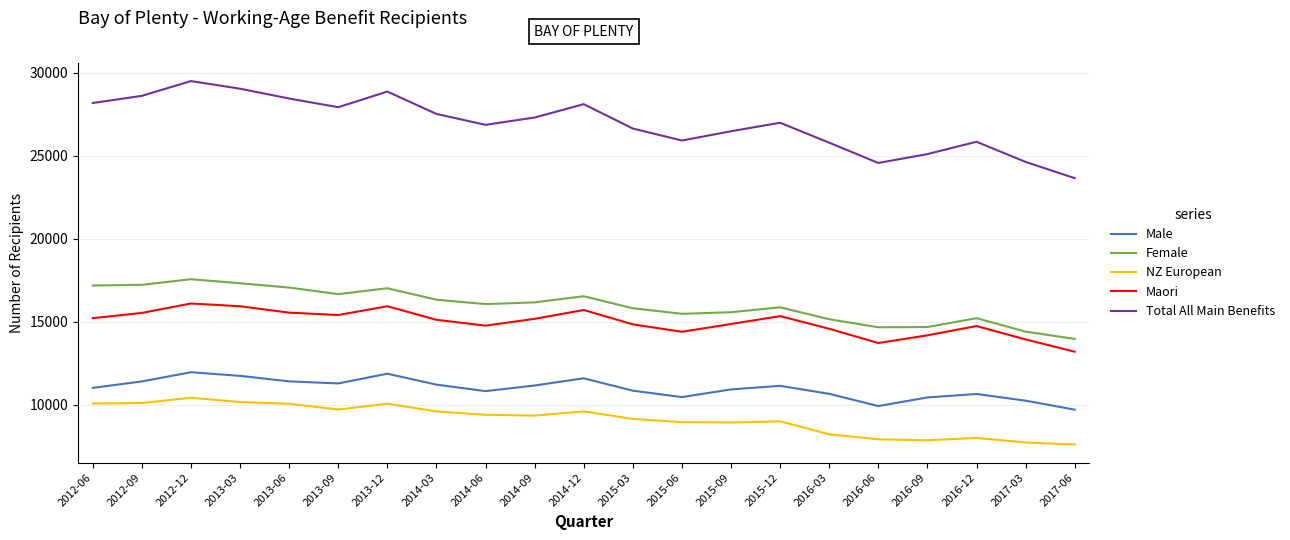

Which series has the largest range (max minus min)?

Total All Main Benefits